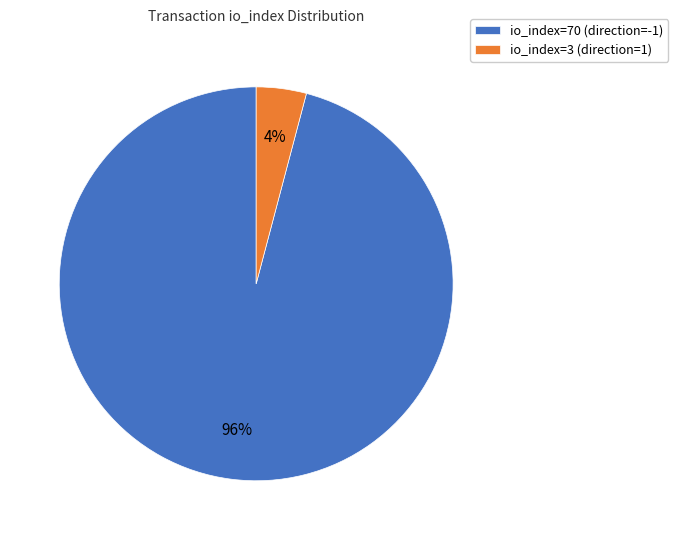

The io_index=3 (direction=1) slice represents 15% of the pie. True or false?

False